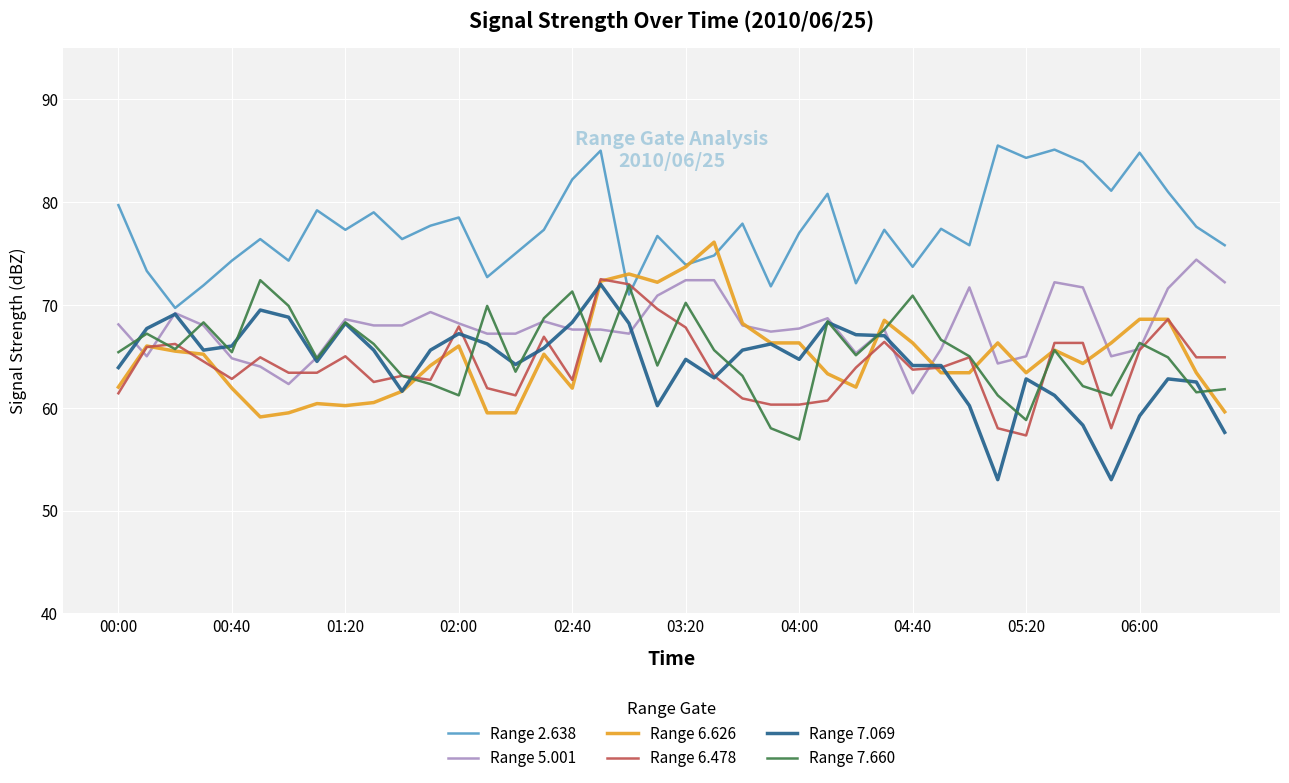

Which series has the largest total across all categories?

Range 2.638